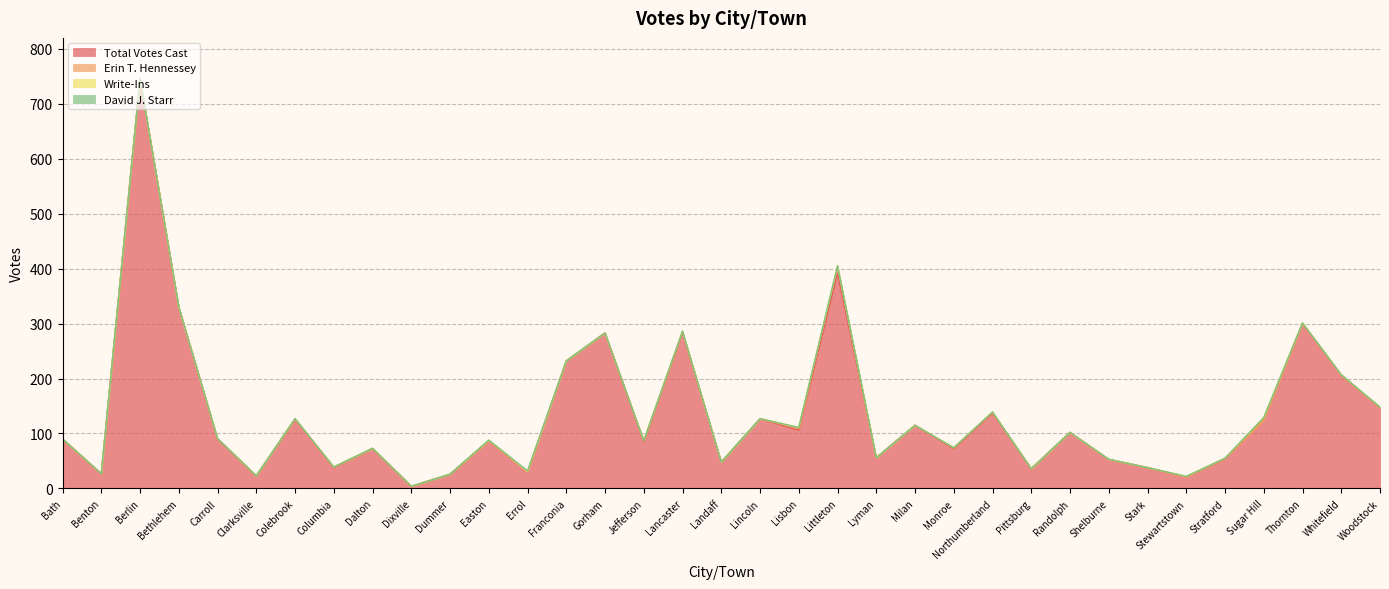

Does the chart display data point markers on the line(s)?

No